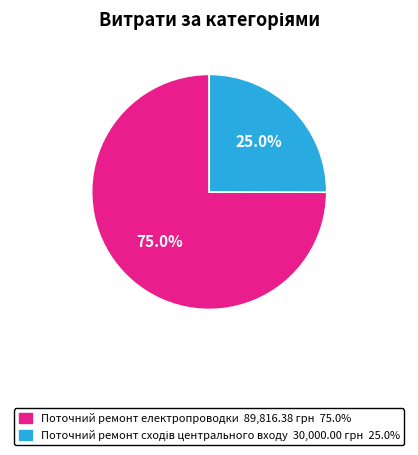

How many slices are in this pie chart?

2